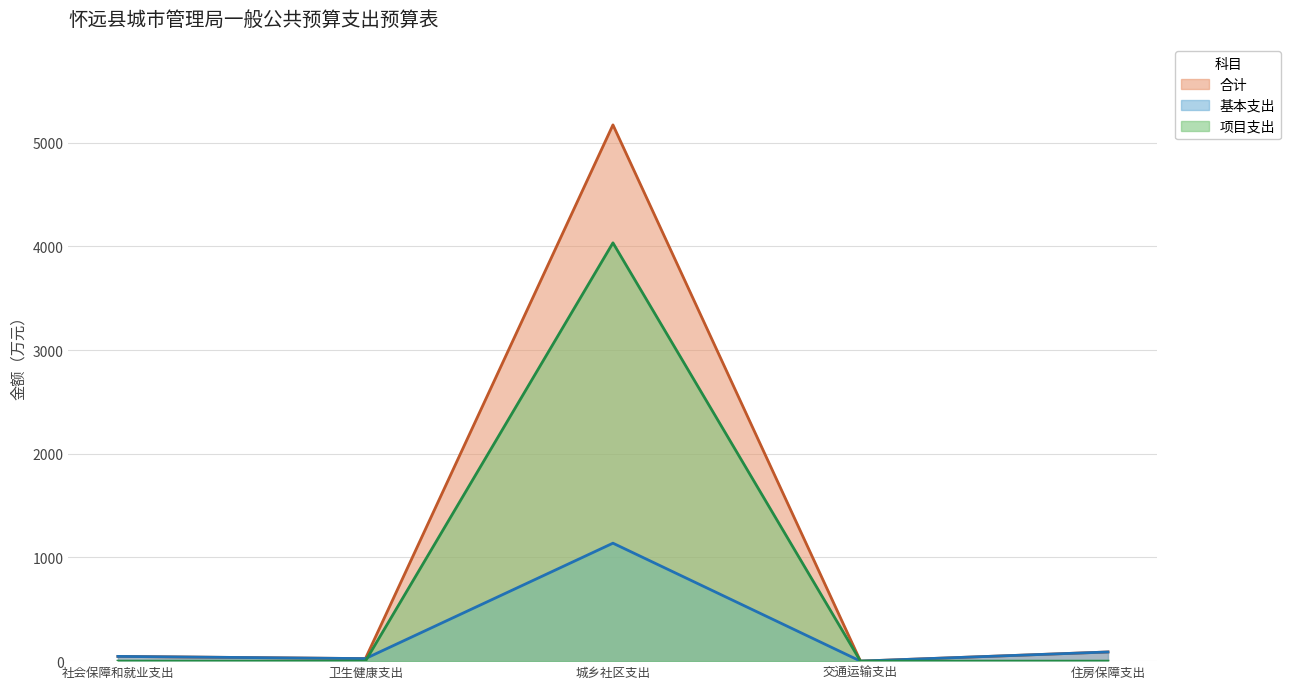

How many distinct data groups are displayed?

3